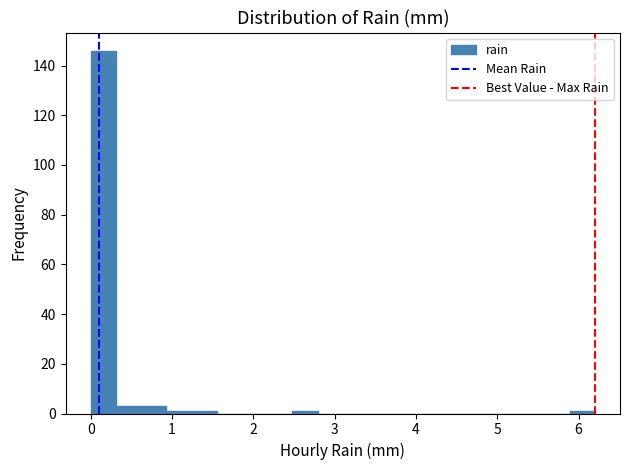

Around what value on the x-axis is the tallest bar? Give the approximate position of its centre, as read against the axis.

0.2